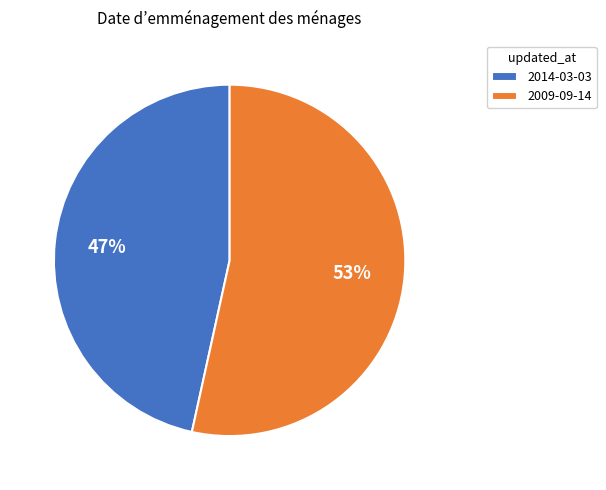

To the nearest percent, what is the average slice percentage?

50%